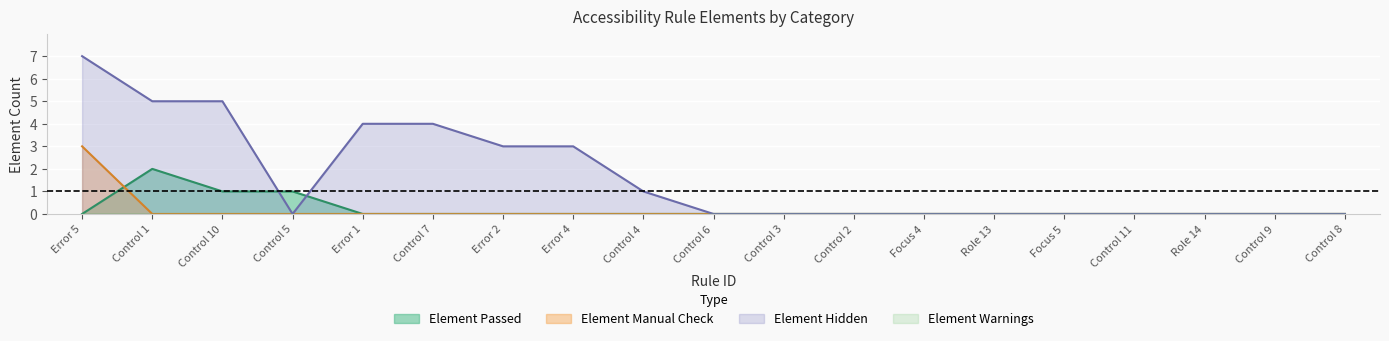

True or false: Element Hidden has a value of 3 at Control 11.

False